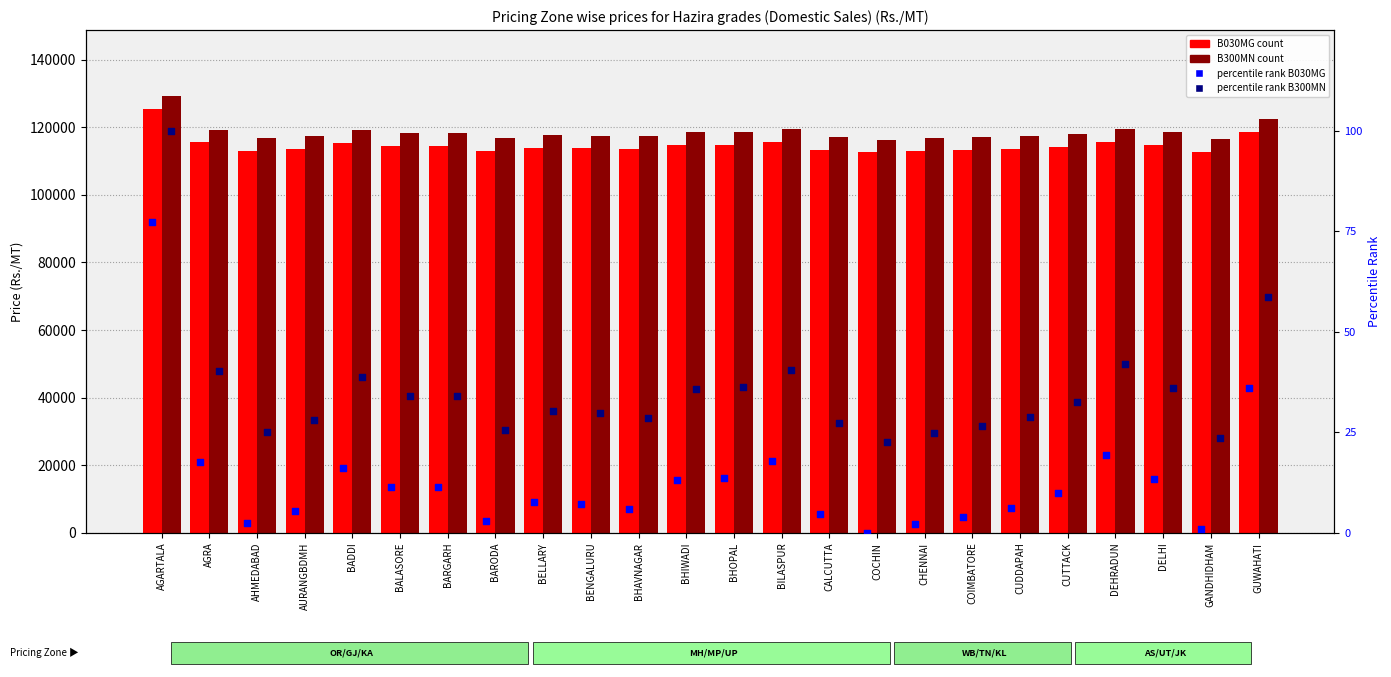

Which series has the largest Y range (max minus min)?

B030MG